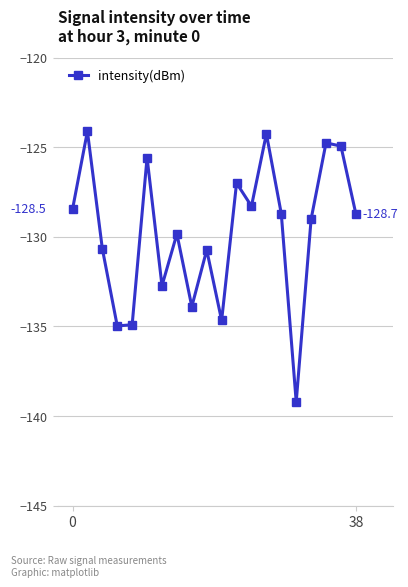

What is the difference between the maximum and minimum values?

15.1